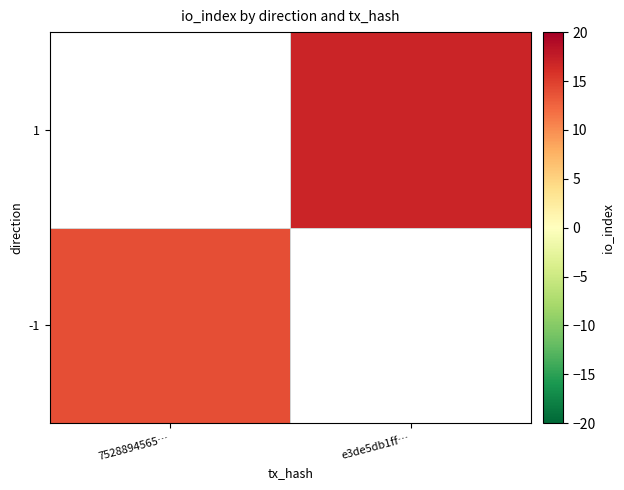

Which category has the highest value across all series?

e3de5db1ff…